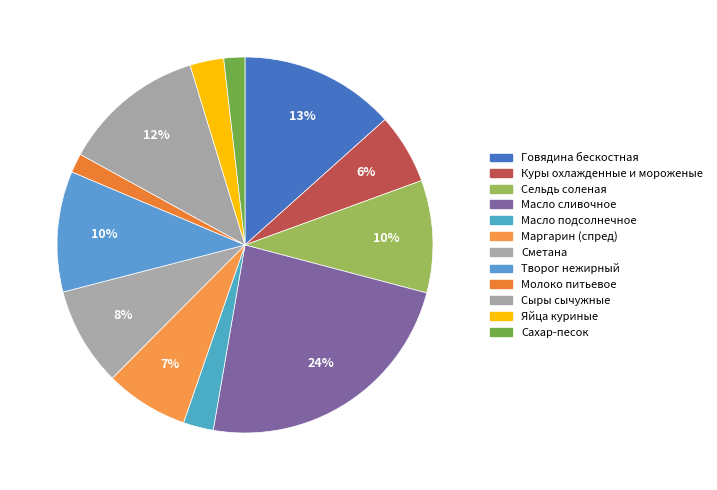

To the nearest percent, what is the combined percentage of Молоко питьевое and Куры охлажденные и мороженые?

8%